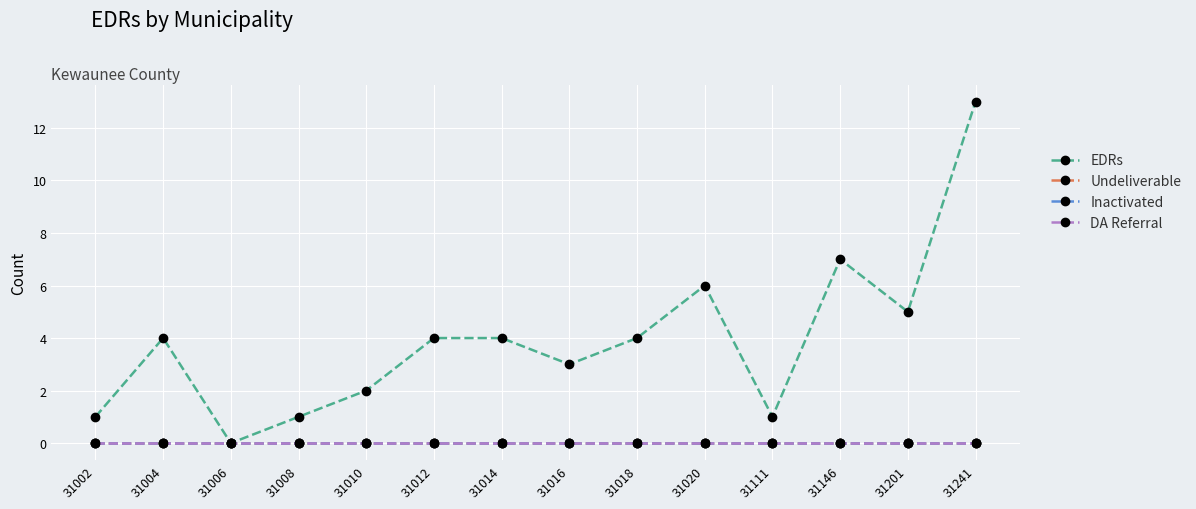

Does the chart have visible grid lines?

Yes